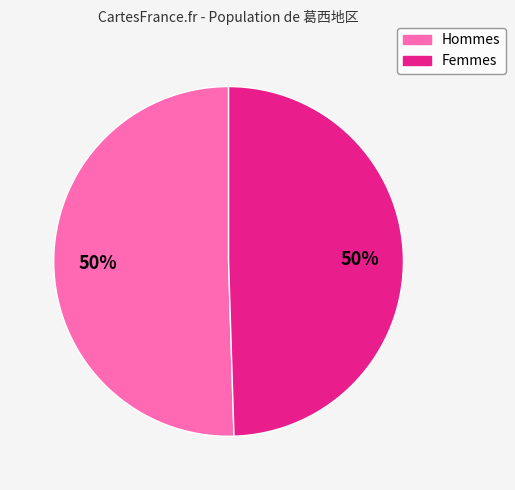

How many segments does this pie chart have?

2